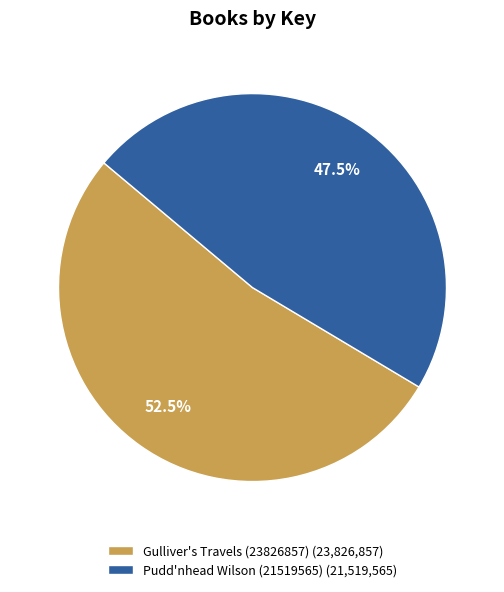

True or false: Gulliver's Travels (23826857) accounts for 60% of the total.

False